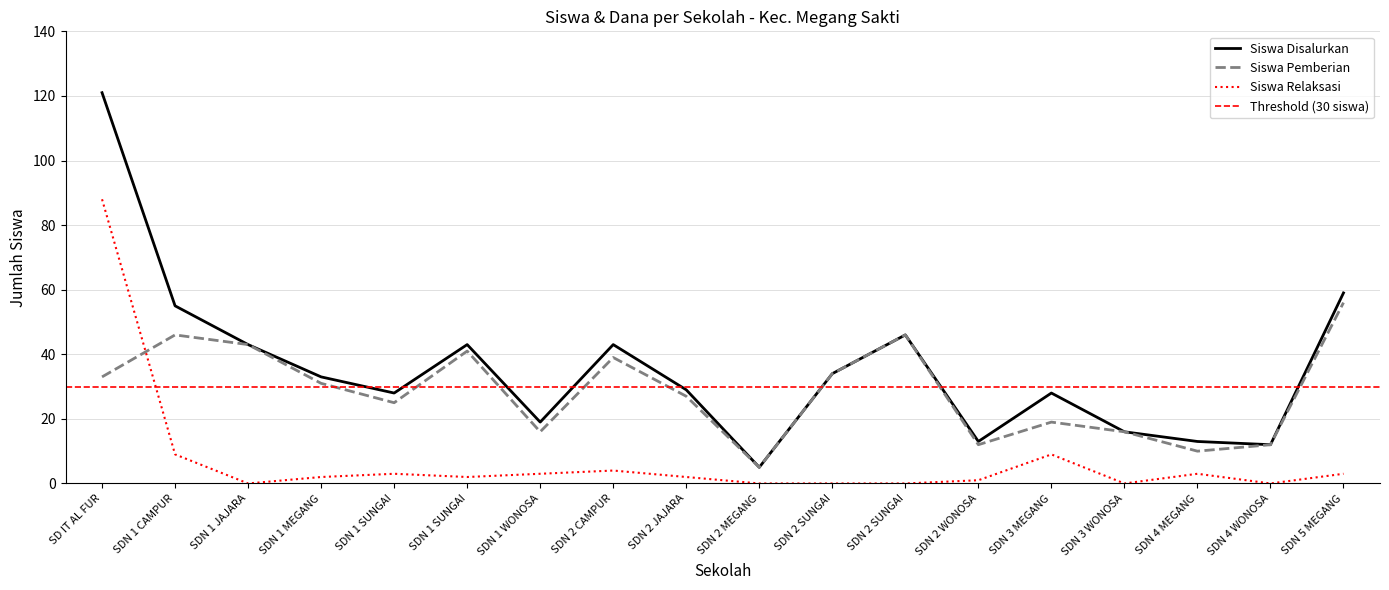

Does the chart have visible grid lines?

Yes